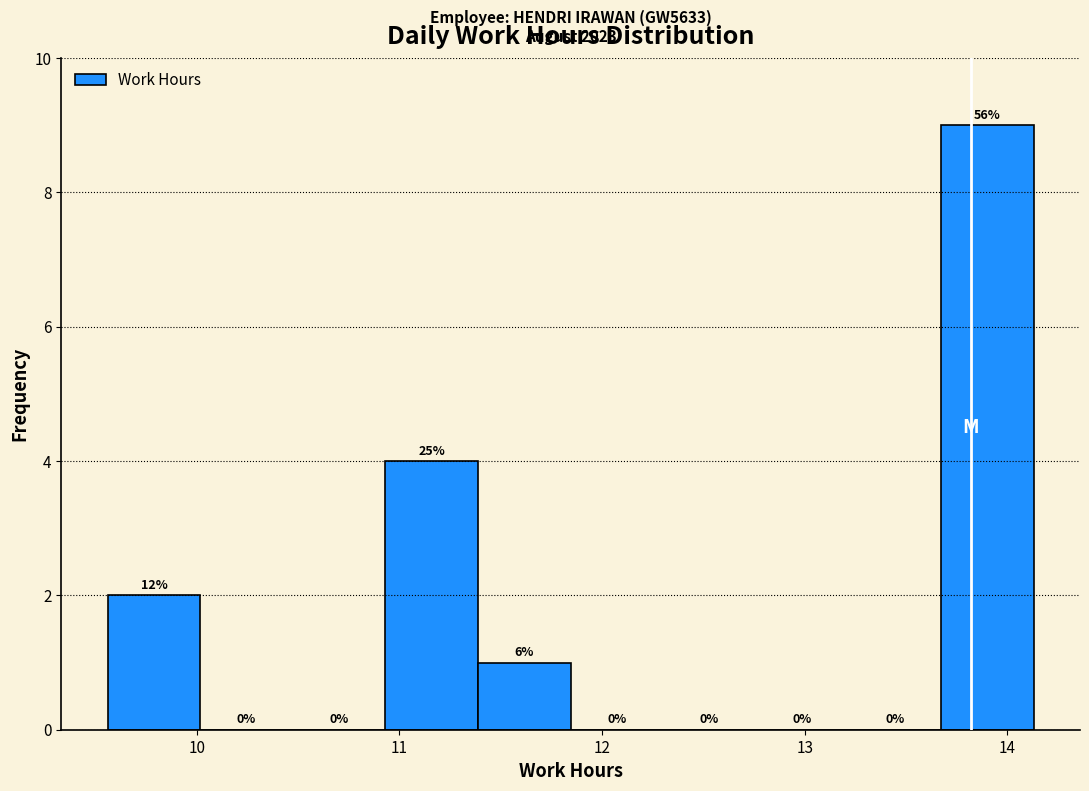

Which range on the x-axis has the tallest bar?

13.7 to 14.1